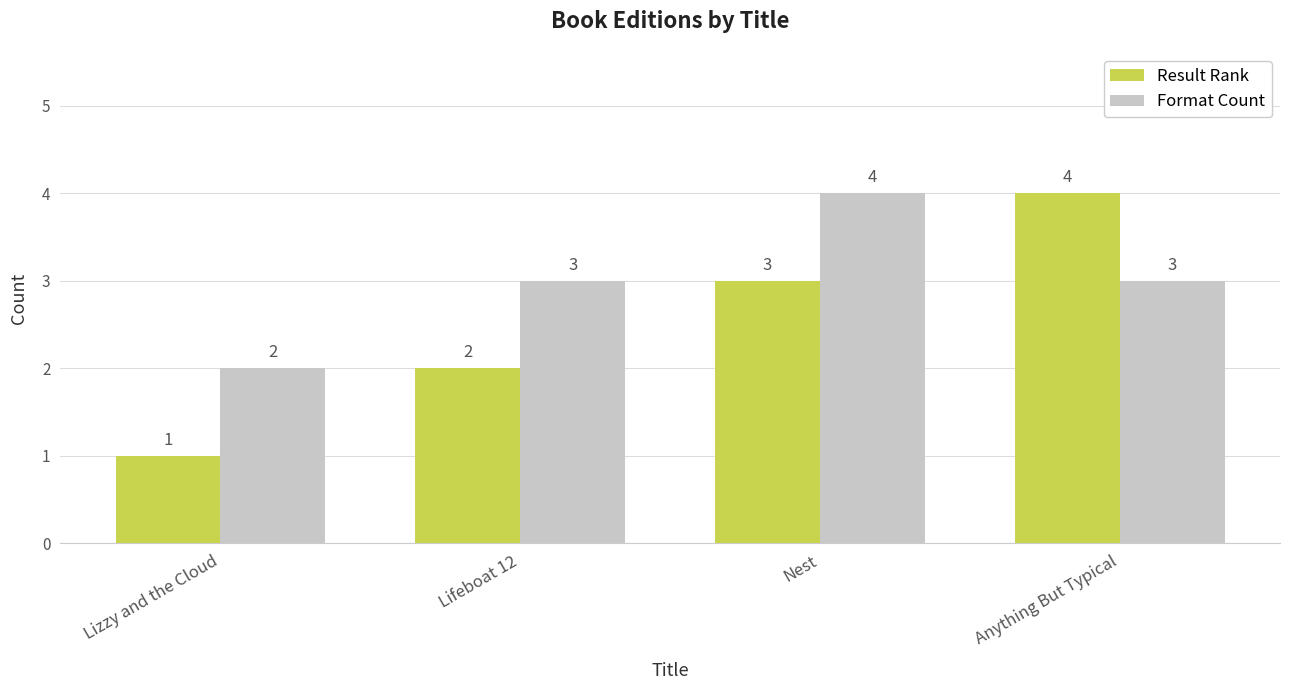

What is the difference between the maximum and minimum values in the Result Rank series?

3